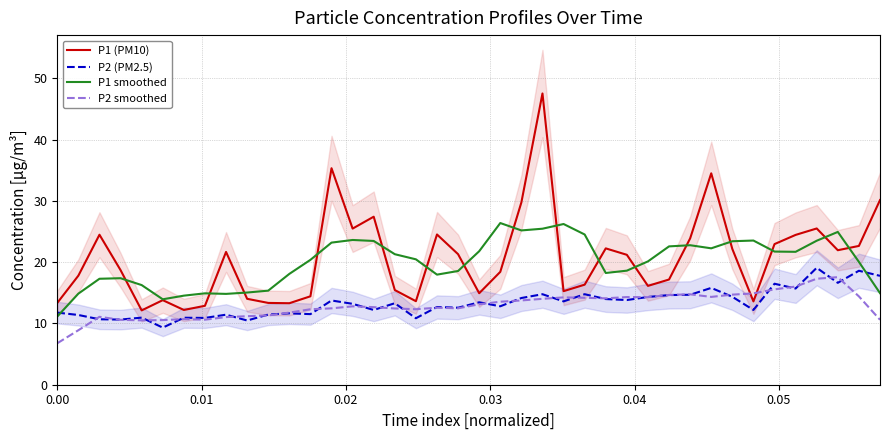

Reading right to left, extract all data points from this chart.

P1 (PM10): 30.1	22.6	21.9	25.5	24.4	22.9	13.6	22.1	34.5	23.9	17.2	16.1	21.2	22.2	16.3	15.3	47.5	29.8	18.4	14.9	21.3	24.5	13.6	15.4	27.4	25.5	35.3	14.4	13.3	13.3	14.0	21.7	12.9	12.2	13.8	12.1	18.7	24.5	17.8	13.3
P2 (PM2.5): 17.8	18.6	16.6	19.1	15.7	16.5	12.2	14.3	15.8	14.7	14.6	14.3	13.8	14.0	14.8	13.6	14.8	14.2	12.8	13.4	12.6	12.7	10.8	13.3	12.2	13.2	13.8	11.5	11.7	11.4	10.5	11.4	10.9	10.9	9.3	10.9	10.6	10.7	11.4	11.8
P1 smoothed: 14.9	20.0	24.9	23.5	21.7	21.7	23.5	23.4	22.3	22.8	22.6	20.1	18.6	18.2	24.5	26.2	25.5	25.2	26.4	21.8	18.6	18.0	20.5	21.3	23.5	23.6	23.2	20.4	18.1	15.4	15.0	14.8	14.9	14.5	13.9	16.3	17.4	17.3	14.9	11.1
P2 smoothed: 10.6	14.4	17.6	17.3	16.0	15.6	14.9	14.7	14.3	14.8	14.7	14.3	14.3	14.1	14.2	14.3	14.0	13.8	13.5	13.1	12.5	12.6	12.3	12.4	12.7	12.8	12.5	12.3	11.8	11.3	11.2	11.0	10.6	10.7	10.5	10.5	10.6	11.1	8.9	6.8